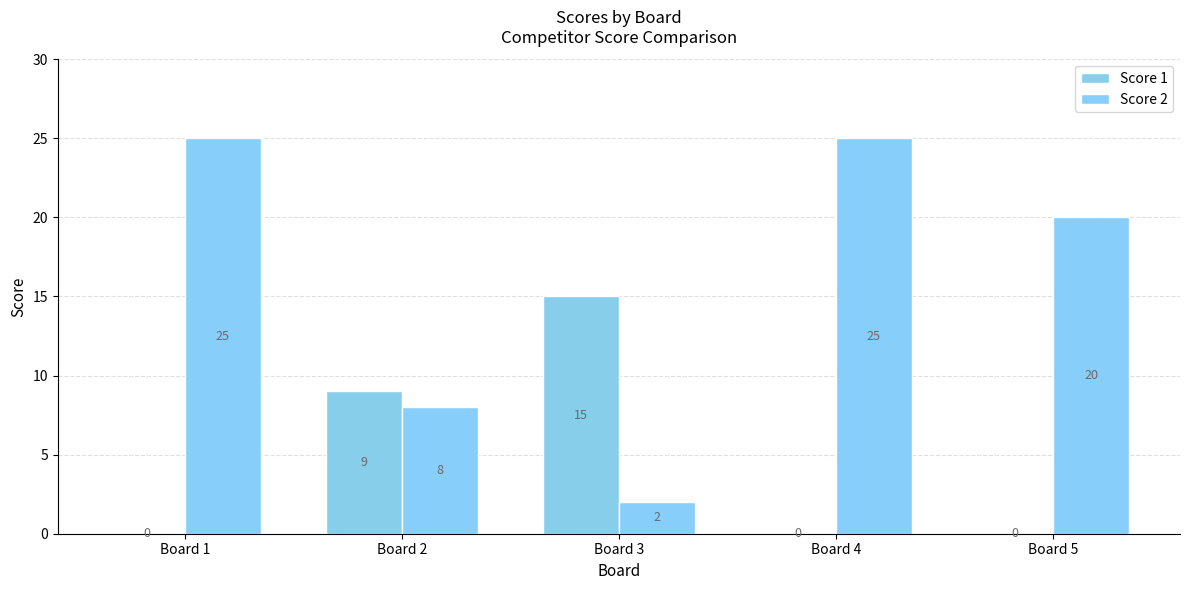

The value of Score 2 at Board 1 is 25. True or false?

True